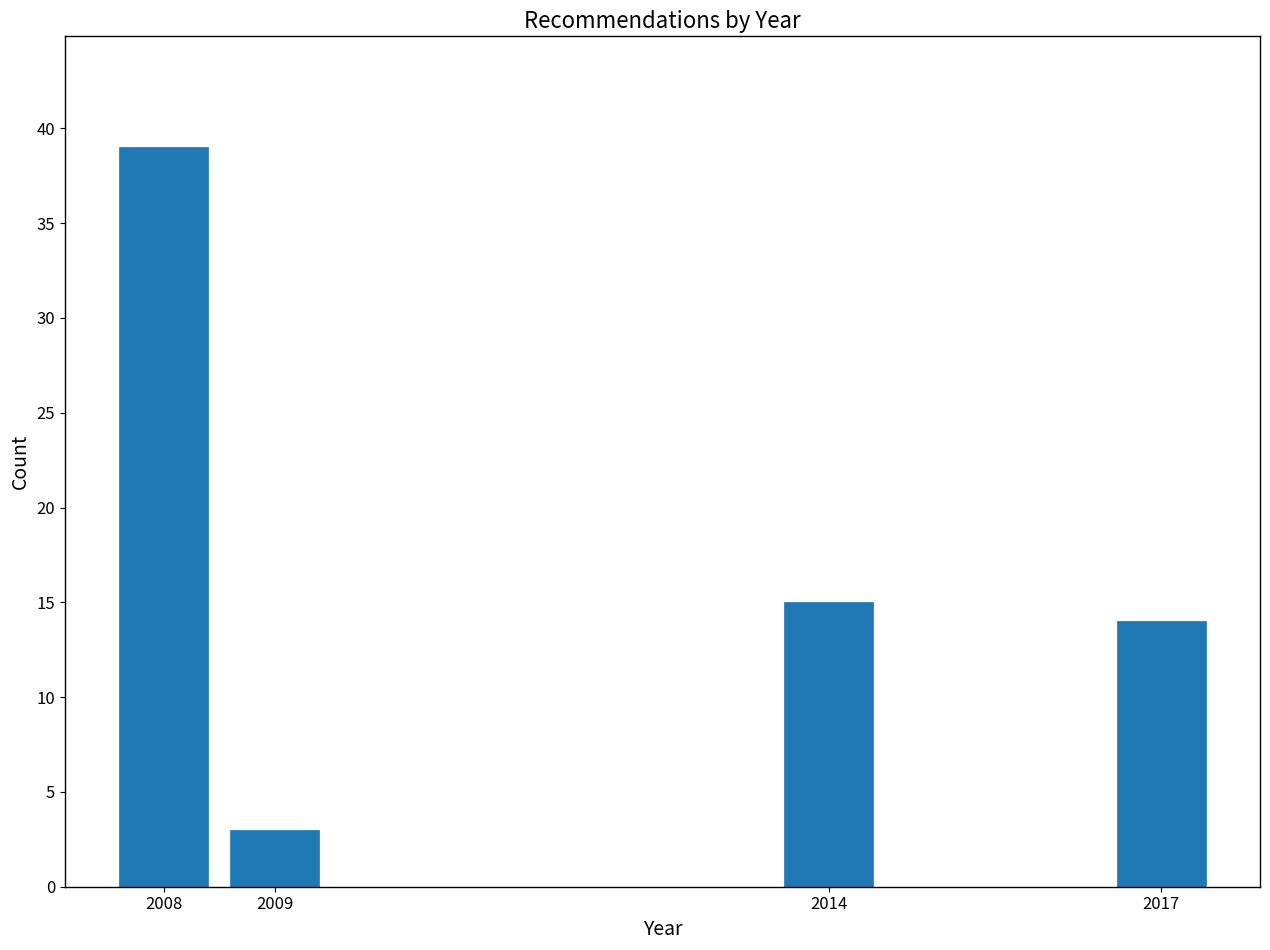

Reading left to right, list all the values displayed in this chart.

2008=39	2009=3	2014=15	2017=14